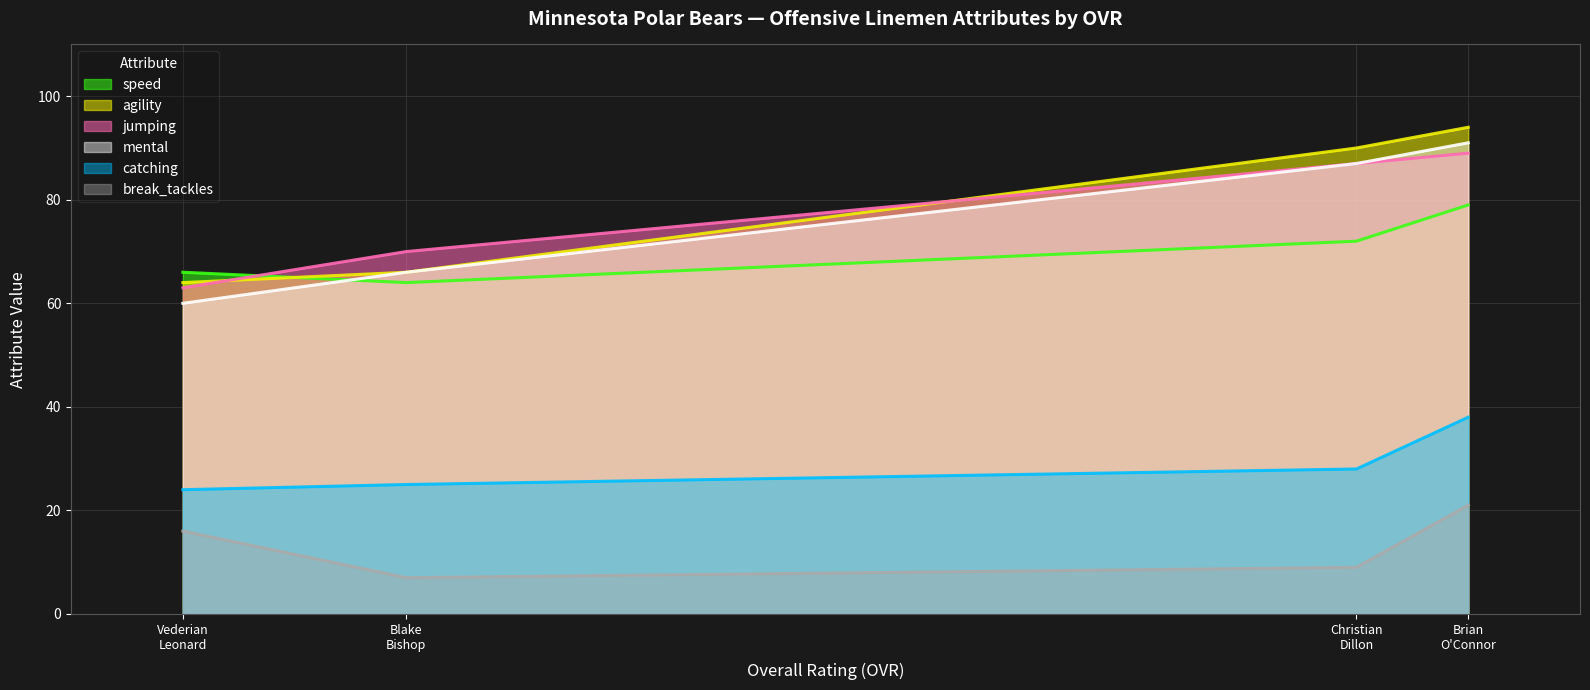

List the labels in order of mental value, smallest first.

Vederian
Leonard, Blake
Bishop, Christian
Dillon, Brian
O'Connor